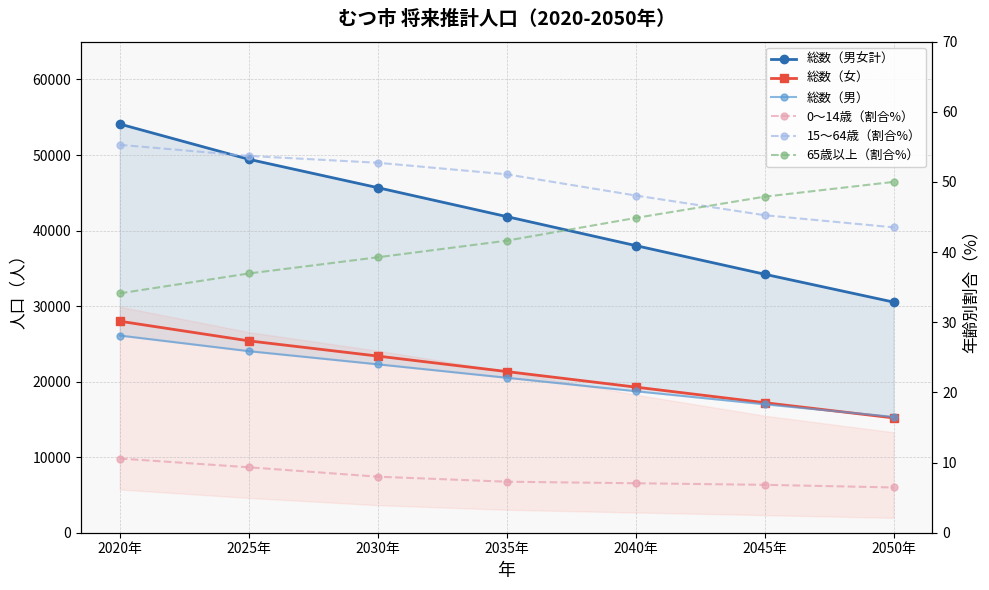

What is the sum of all 総数（女） values?

149813.0